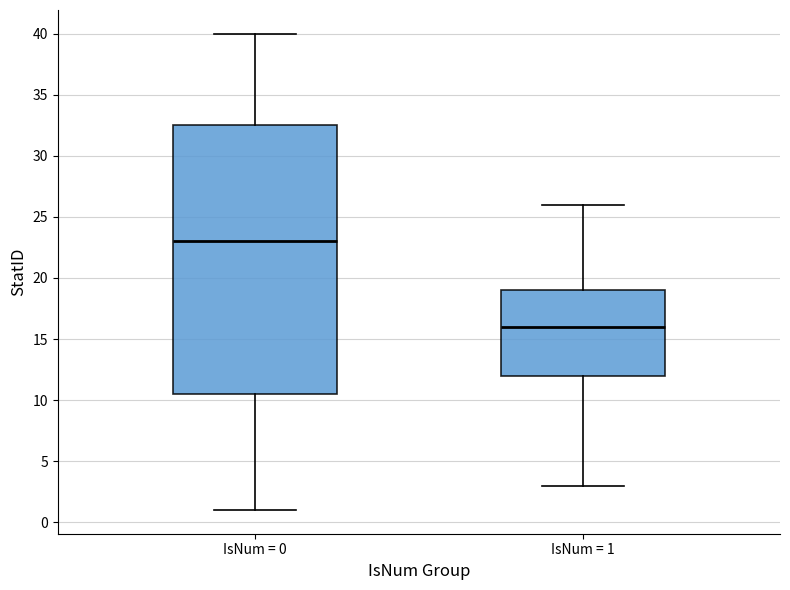

Which box has the highest median line?

IsNum = 0